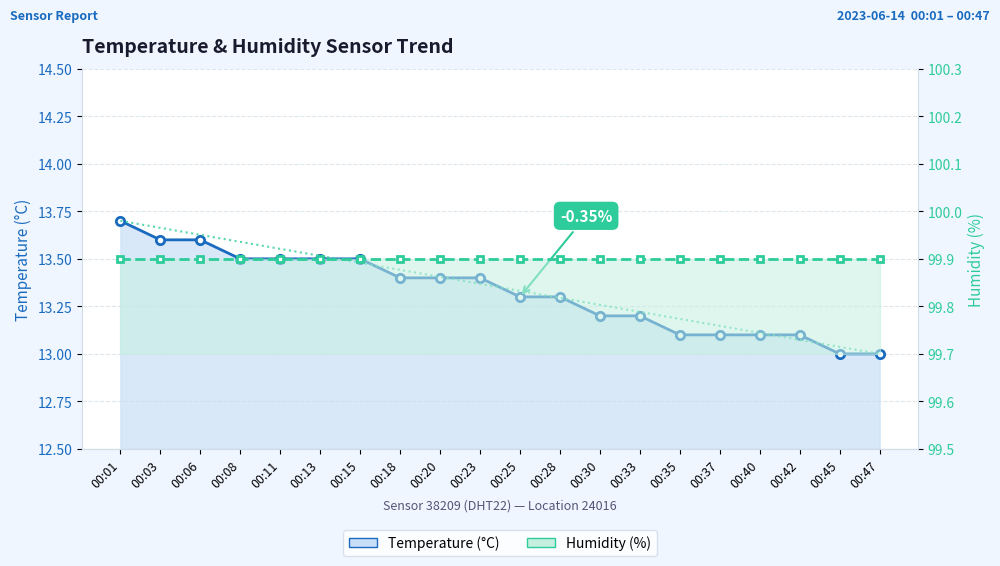

Rank the series at 00:30 from highest to lowest value.

humidity, temperature